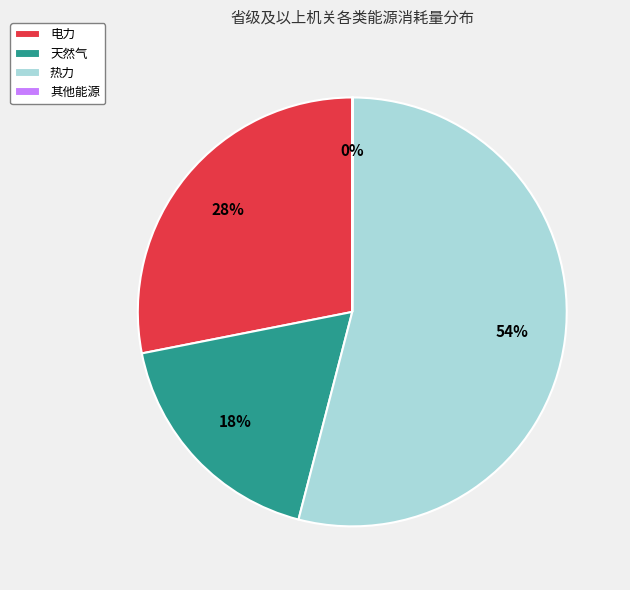

What is the majority slice?

热力